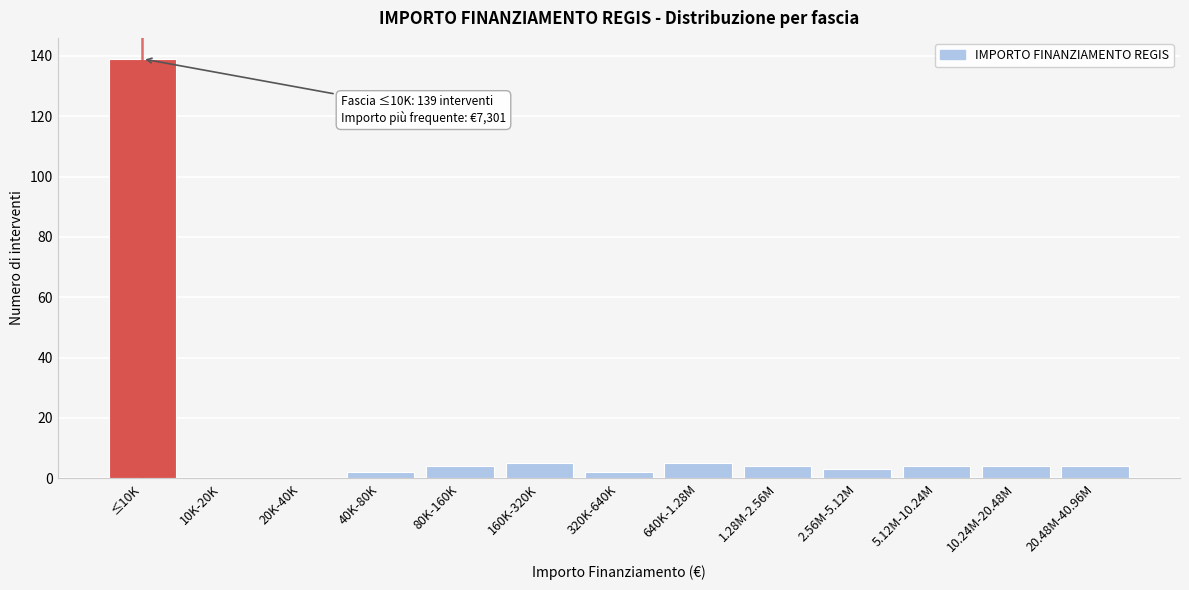

Reading right to left, list all the values displayed in this chart.

20.48M-40.96M=4	10.24M-20.48M=4	5.12M-10.24M=4	2.56M-5.12M=3	1.28M-2.56M=4	640K-1.28M=5	320K-640K=2	160K-320K=5	80K-160K=4	40K-80K=2	20K-40K=0	10K-20K=0	≤10K=139